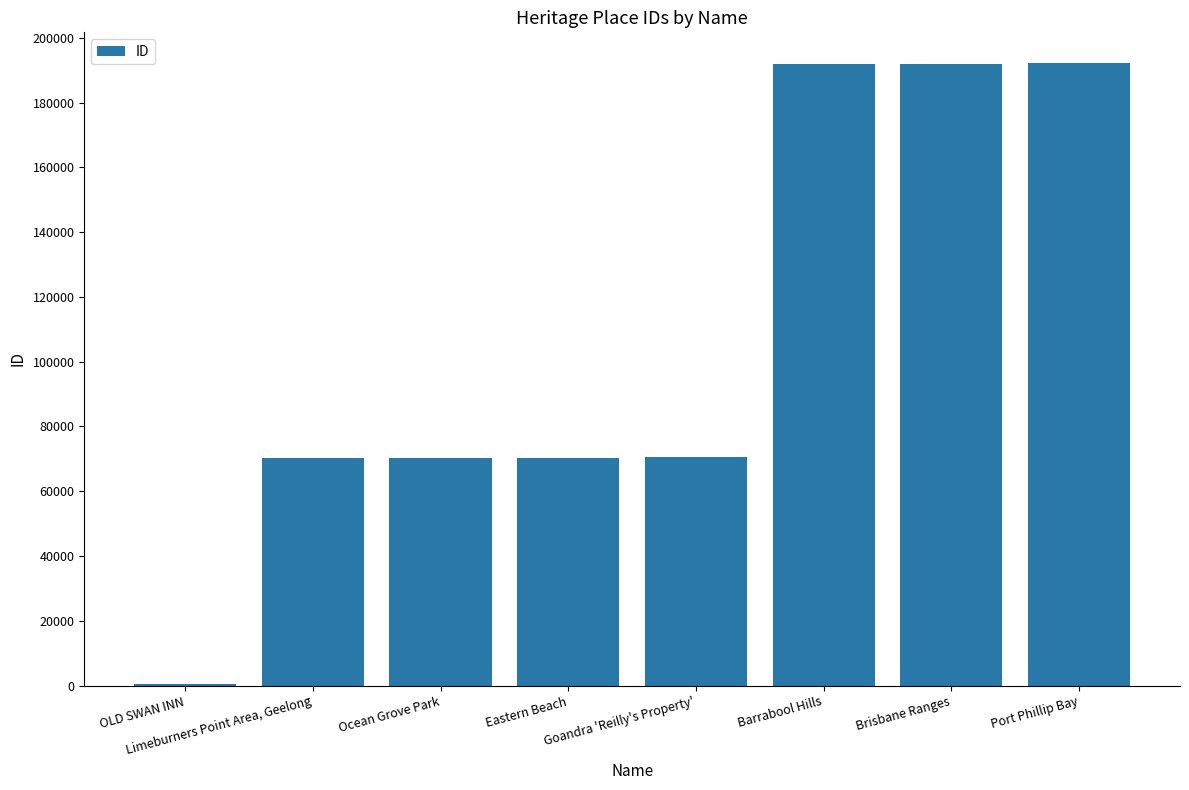

What is the sum of all values?

858141